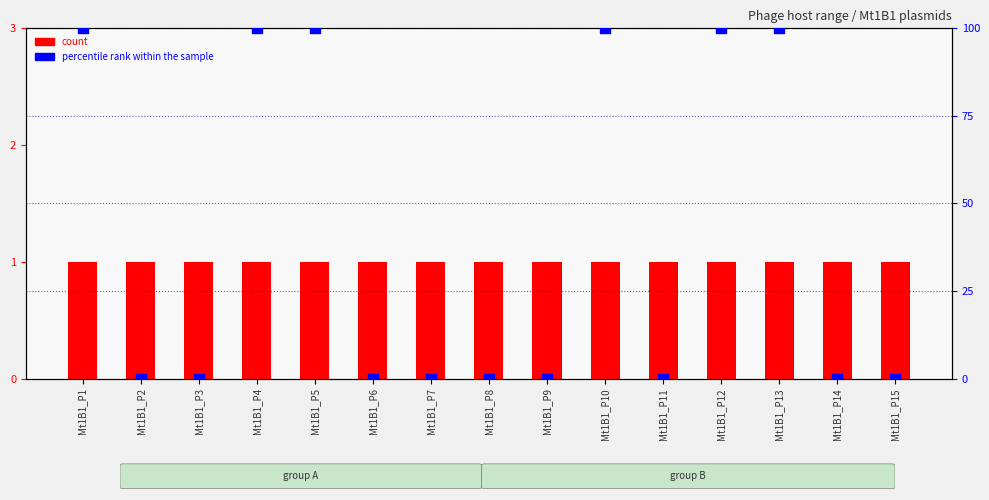

Is the value of count at Mt1B1_P15 greater than the value of percentile rank within the sample at Mt1B1_P14?

Yes